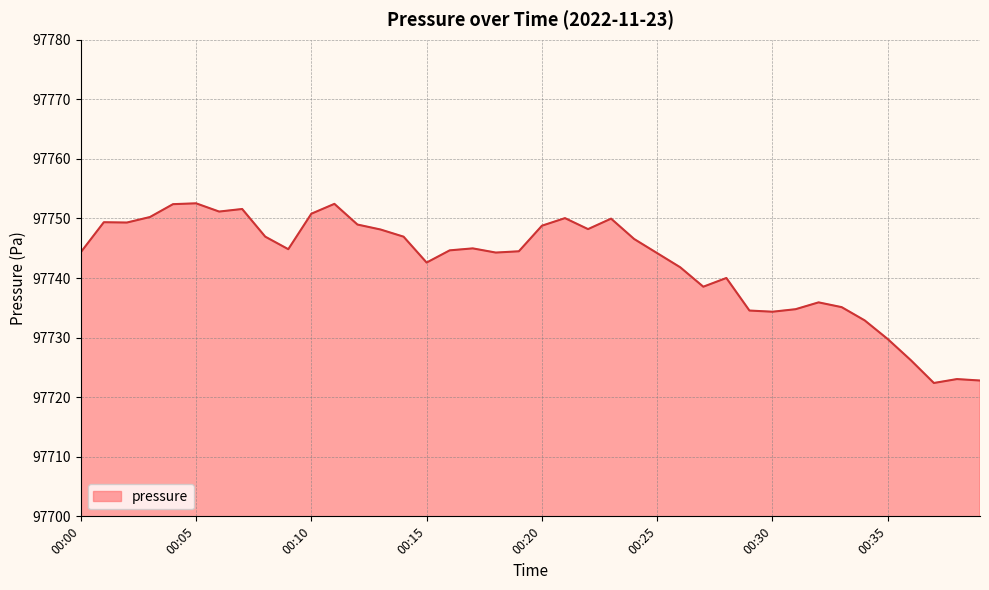

What is the minimum value shown in the chart?

97722.4